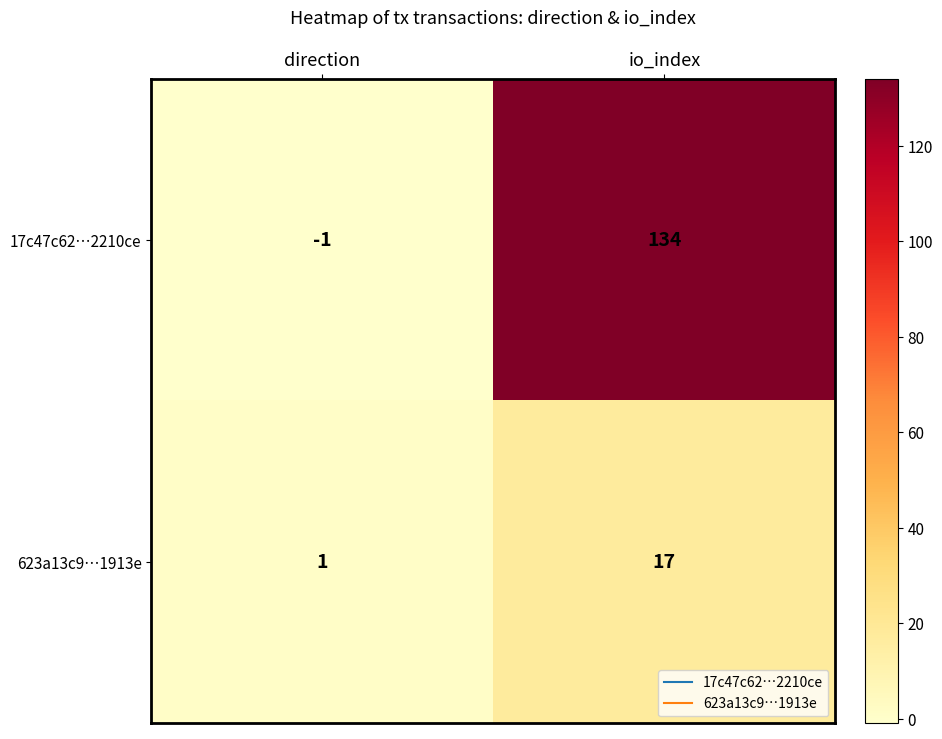

Between direction and io_index, which series saw the biggest shift?

17c47c62…2210ce